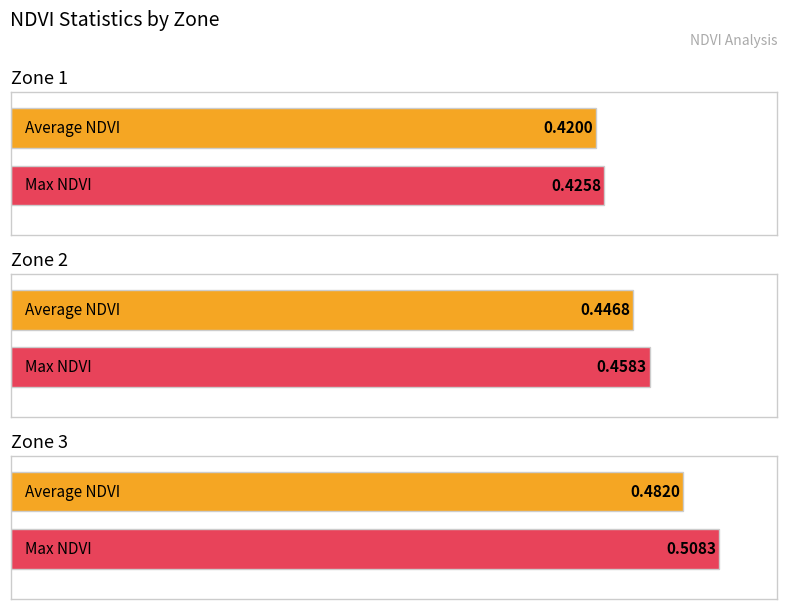

What is the highest value of the Zone 2 series?

0.5